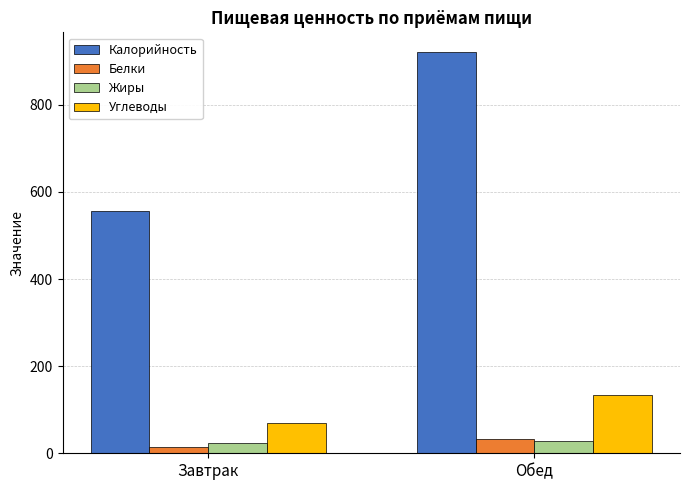

What is the sum of the Калорийность values at Завтрак and Обед?

1476.6